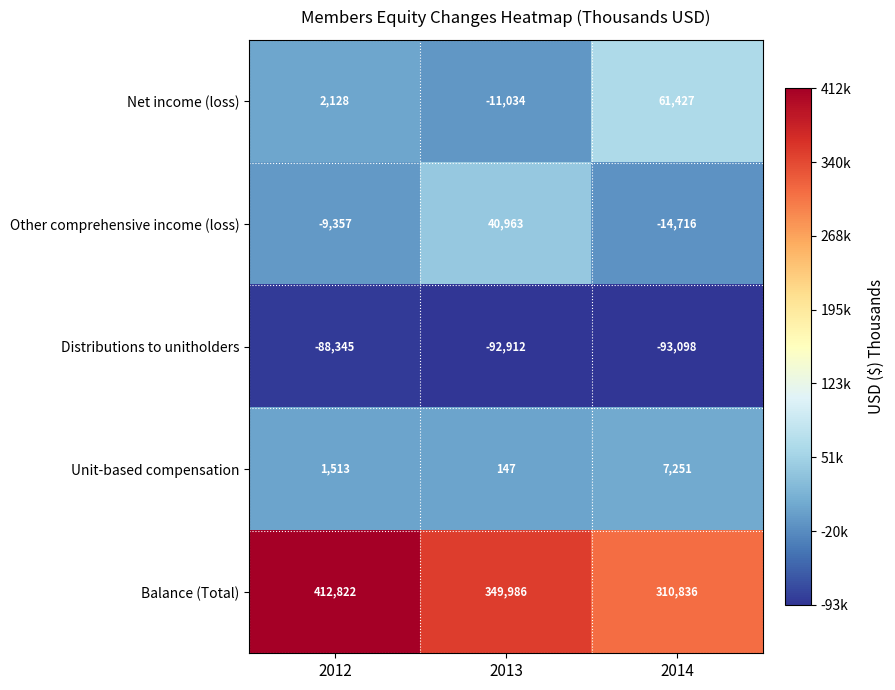

Reading left to right, transcribe all the data shown in this chart.

Net income (loss): 2128	-11034	61427
Other comprehensive income (loss): -9357	40963	-14716
Distributions to unitholders: -88345	-92912	-93098
Unit-based compensation: 1513	147	7251
Balance (Total): 412822	349986	310836